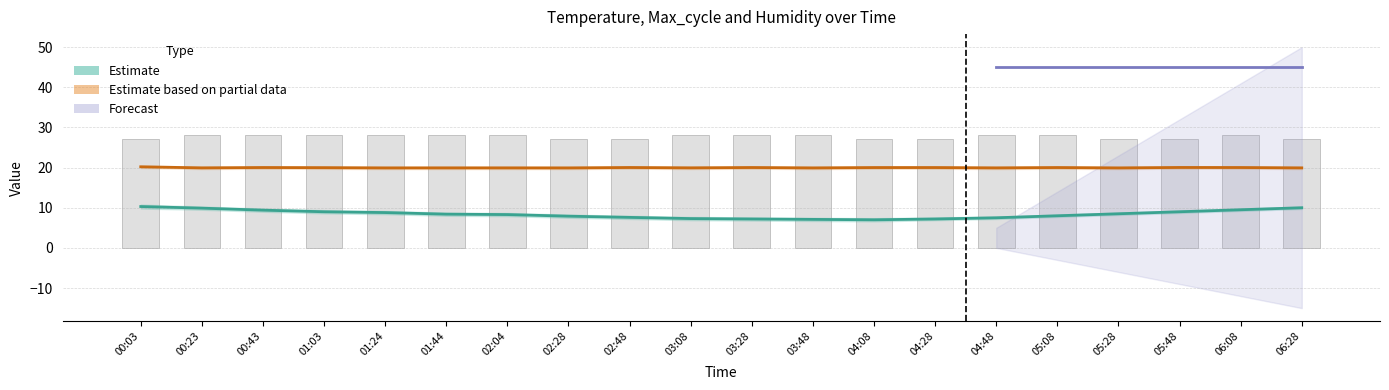

The Min_cycle series shows 46.4 at 05:28. True or false?

False